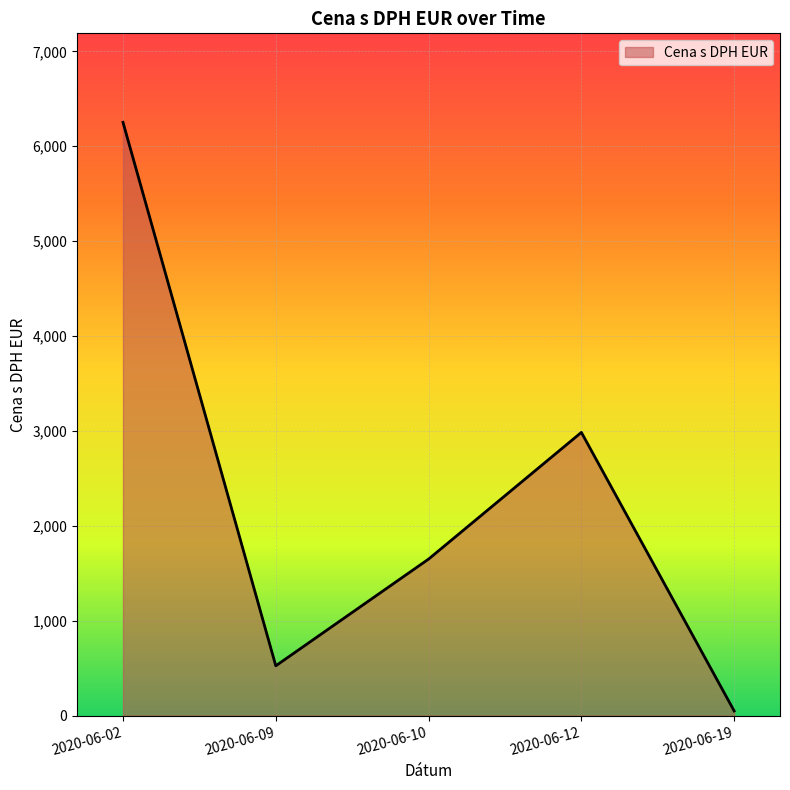

True or false: the data has more than 2 interior local peaks.

False